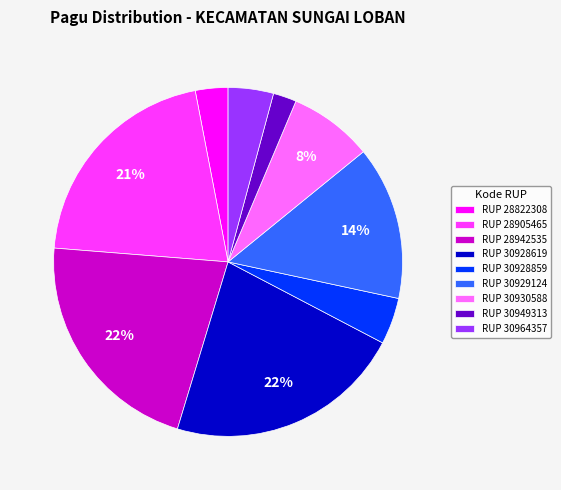

To the nearest percent, what is the difference between the RUP 30928619 and RUP 30930588 slice percentages?

14%